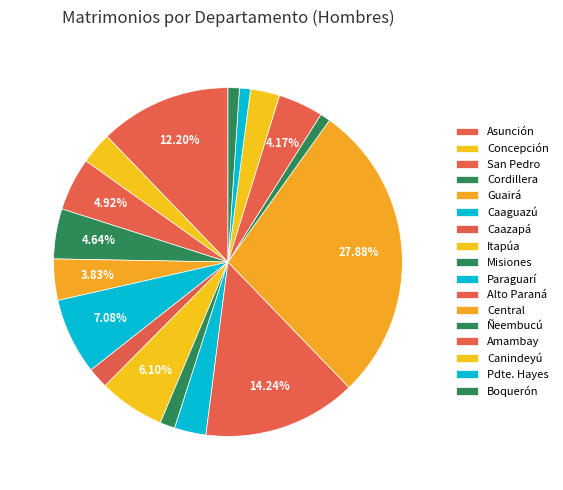

Which category has the biggest portion of the pie?

Central